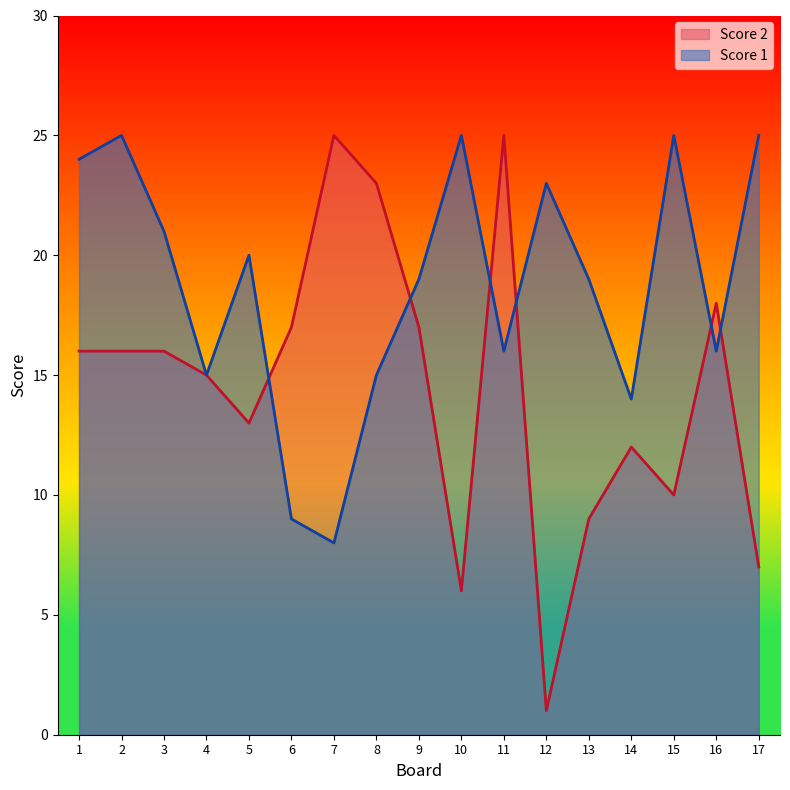

What is the minimum value for Score 1?

8